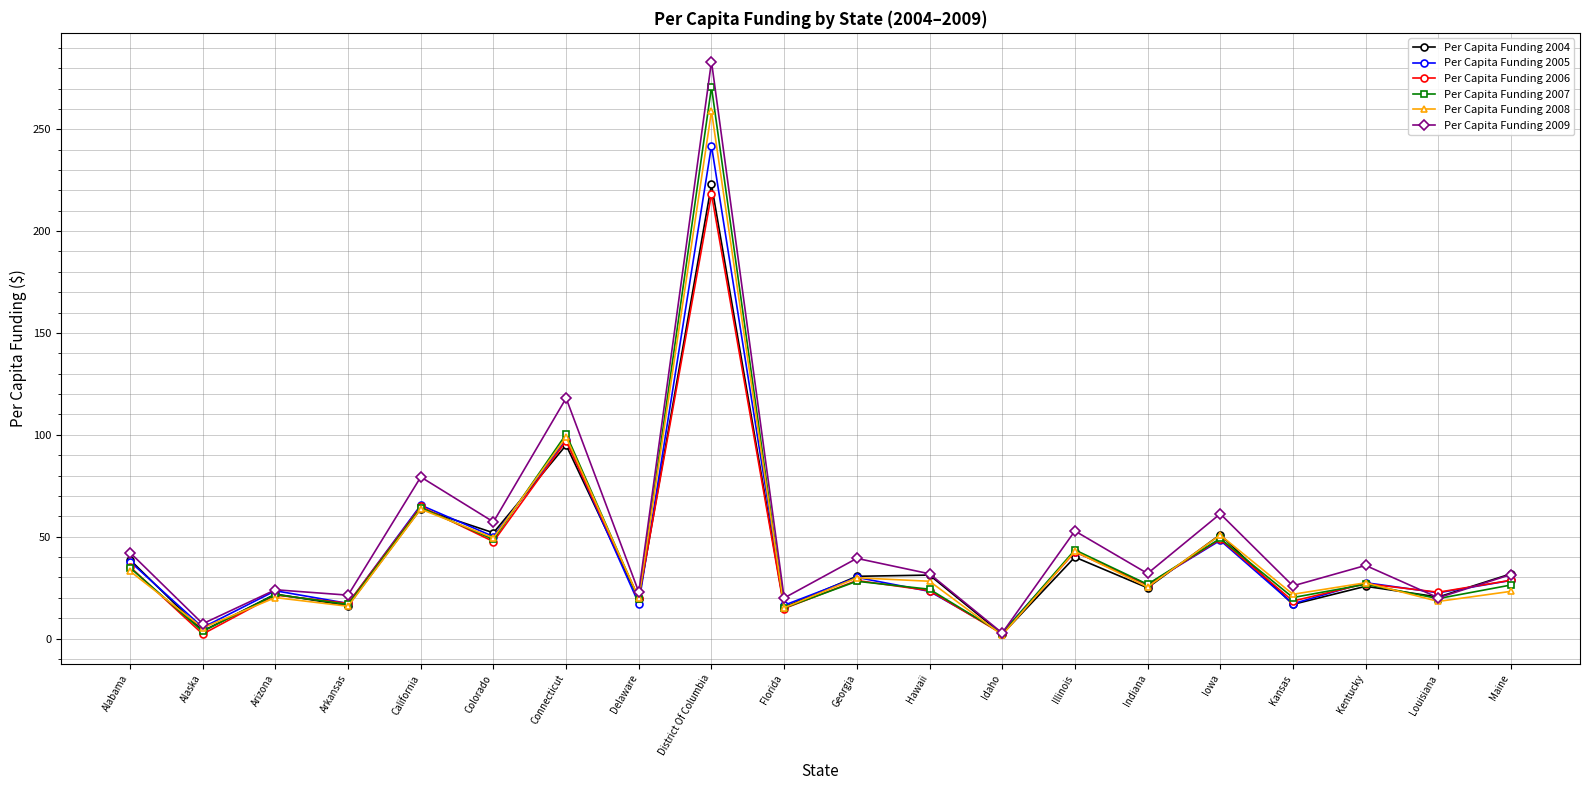

The Per Capita Funding 2007 series shows 97.6 at California. True or false?

False